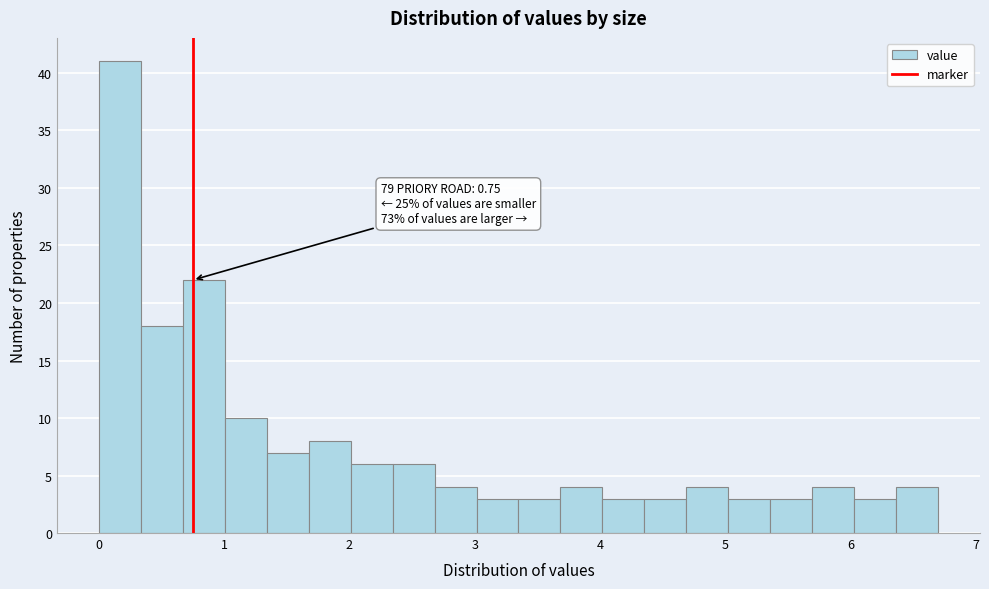

Around what value on the x-axis is the tallest bar? Give the approximate position of its centre, as read against the axis.

0.2